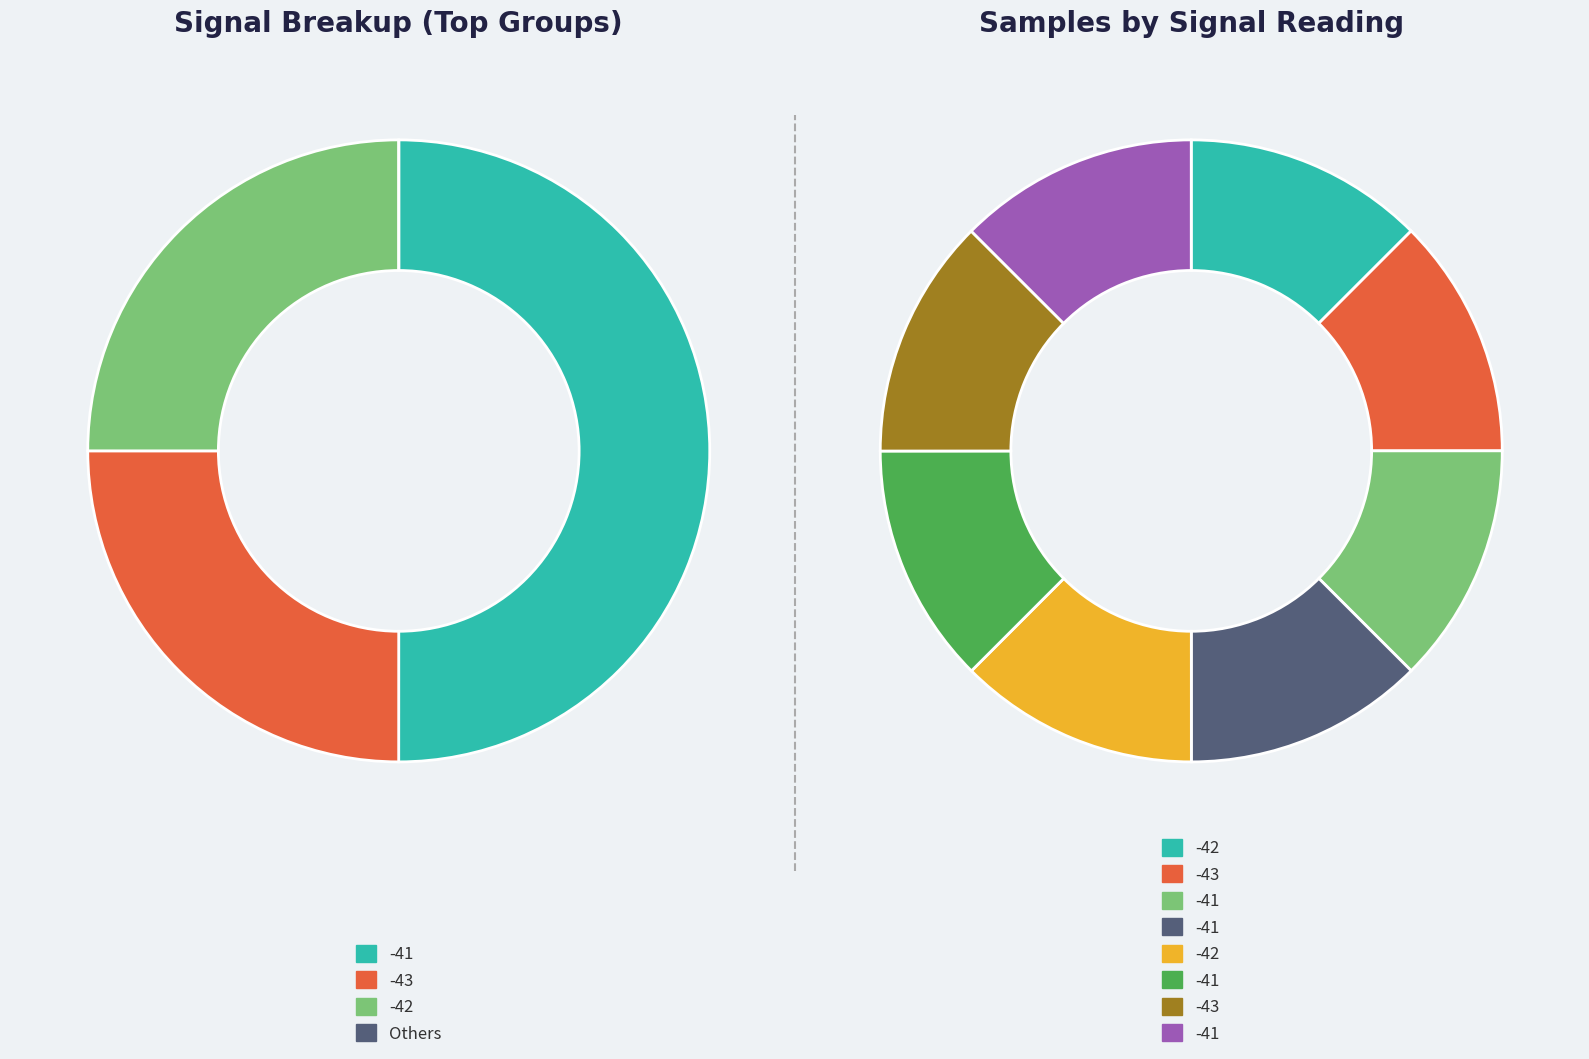

The 7 slice represents 1% of the pie. True or false?

False